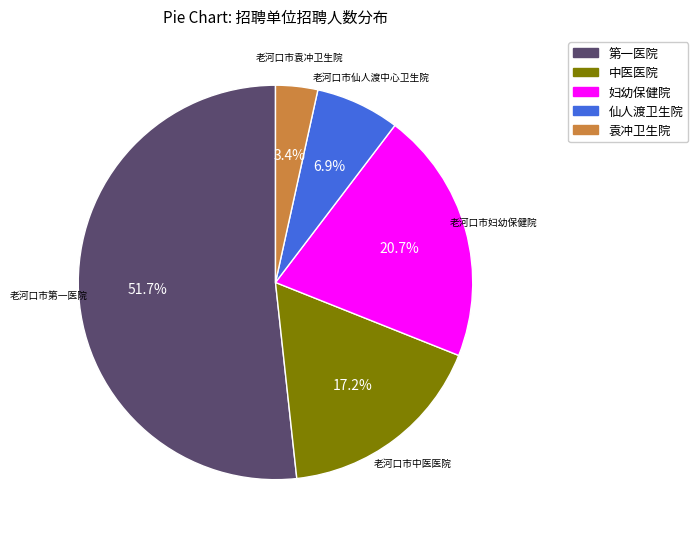

Does any single category account for the majority?

Yes